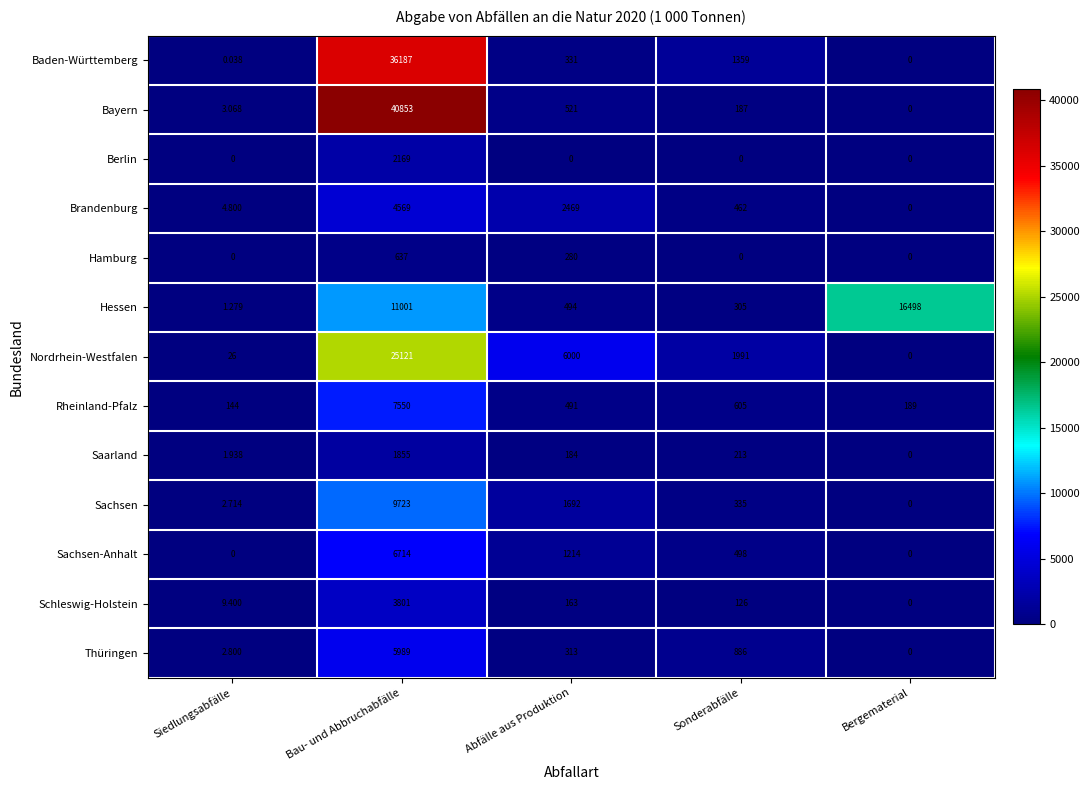

Which series changed the most between Siedlungsabfälle and Abfälle aus Produktion?

Nordrhein-Westfalen